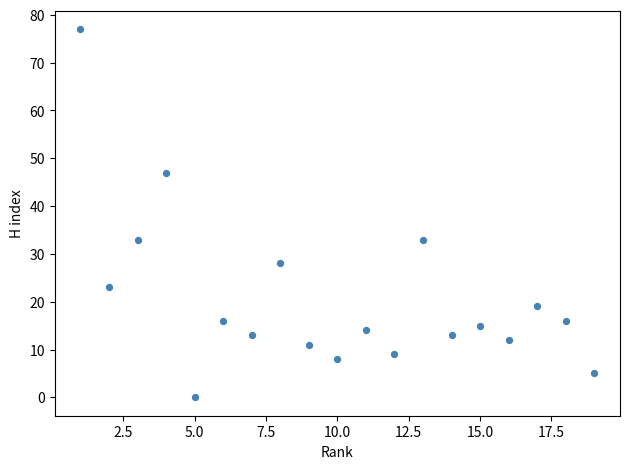

What is the range of X values (max minus min)?

18